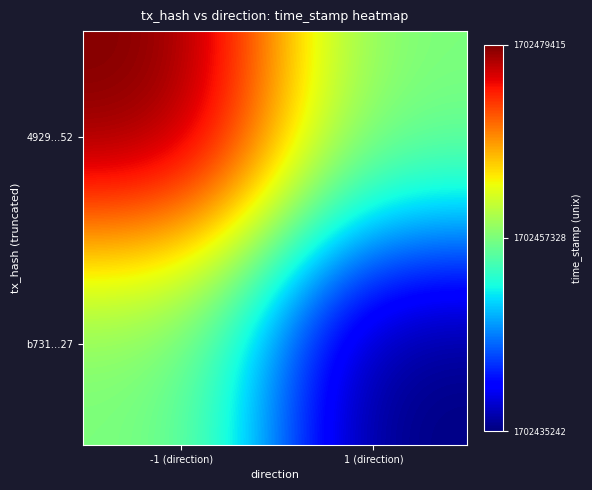

List the series in order of their peak value, lowest first.

b73119bb78c0c13c01525225f9af7d008c44727, 4929745071527c6ead5f746a3bb597c0a11e952